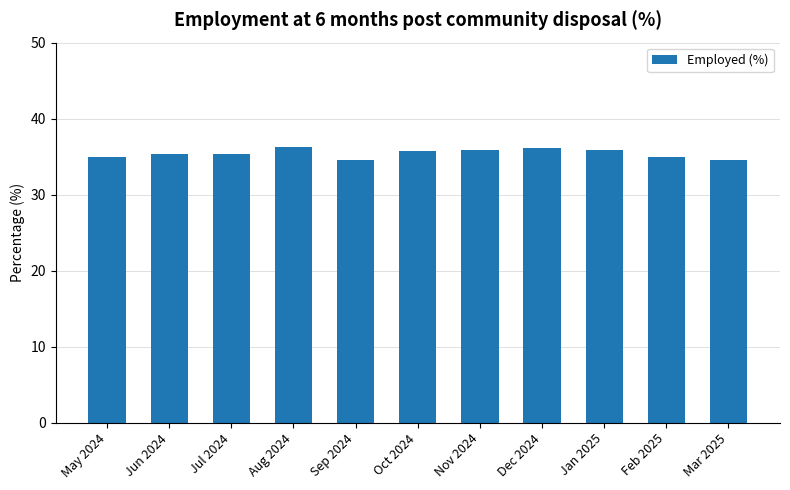

What is the sum of the values at Nov 2024 and Aug 2024?

72.2